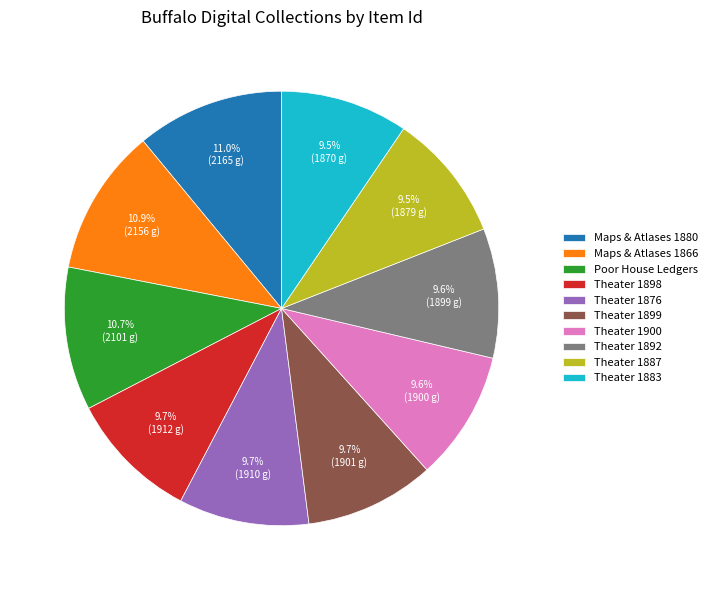

Approximately how many times larger is the value at Theater 1876 compared to Maps & Atlases 1880?

0.9